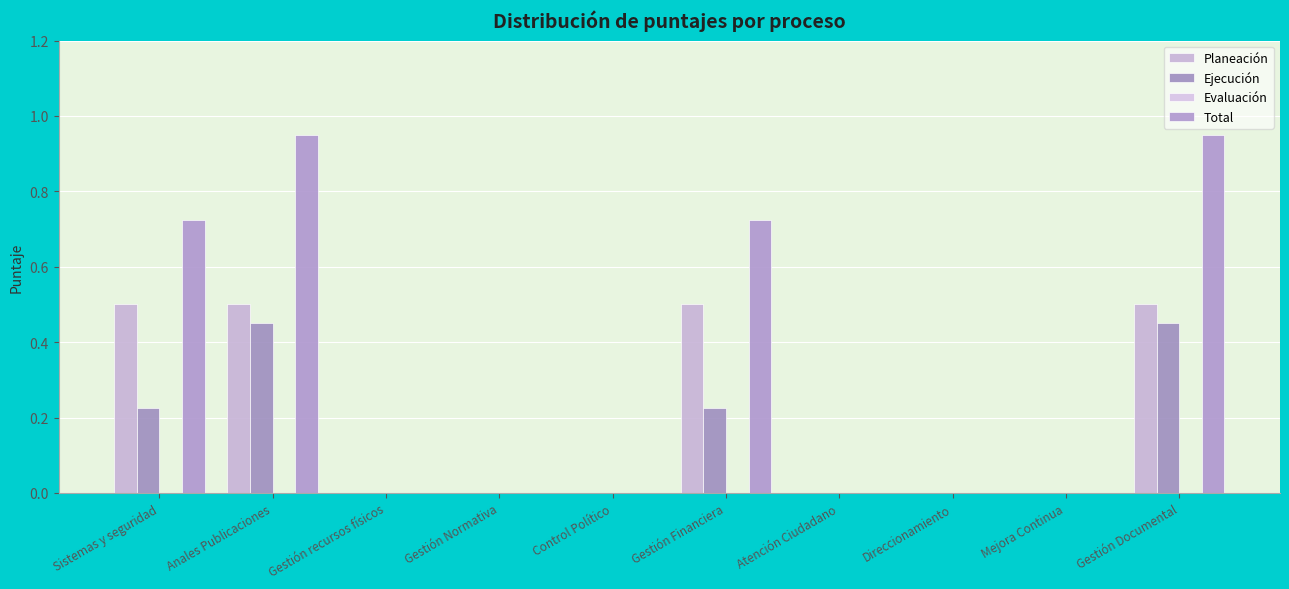

Reading left to right, list all the values displayed in this chart.

Planeación: 0.5	0.5	0.0	0.0	0.0	0.5	0.0	0.0	0.0	0.5
Ejecución: 0.2	0.5	0.0	0.0	0.0	0.2	0.0	0.0	0.0	0.5
Evaluación: 0.0	0.0	0.0	0.0	0.0	0.0	0.0	0.0	0.0	0.0
Total: 0.7	0.9	0.0	0.0	0.0	0.7	0.0	0.0	0.0	0.9